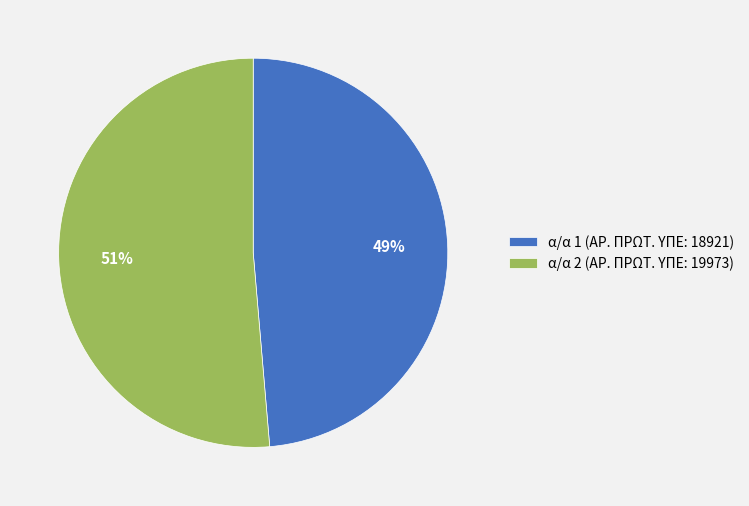

True or false: α/α 1 (ΑΡ. ΠΡΩΤ. ΥΠΕ: 18921) accounts for 49% of the total.

True